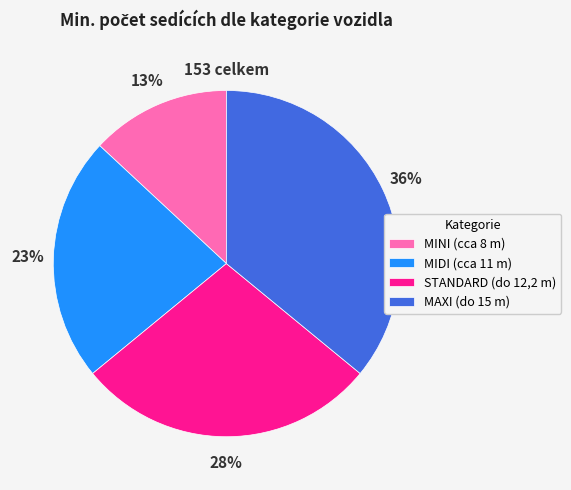

Which slice is the smallest?

MINI (cca 8 m)